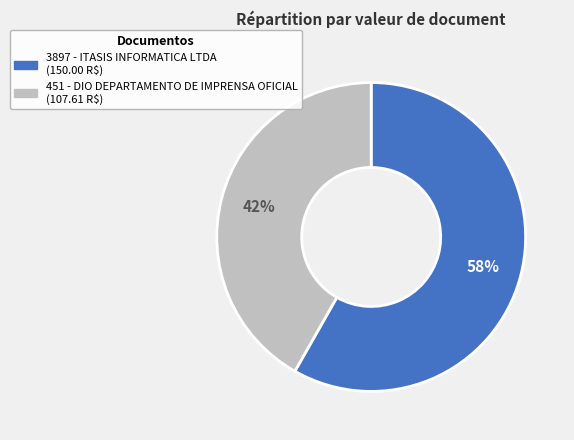

Which has a higher value, 451 - DIO DEPARTAMENTO DE IMPRENSA OFICIAL or 3897 - ITASIS INFORMATICA LTDA?

3897 - ITASIS INFORMATICA LTDA